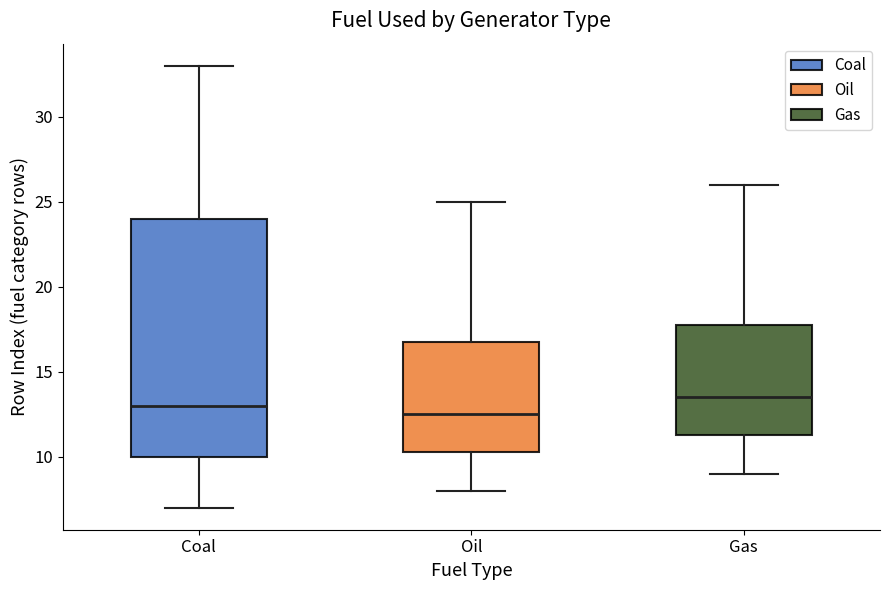

Which box's median line is the lowest?

Oil